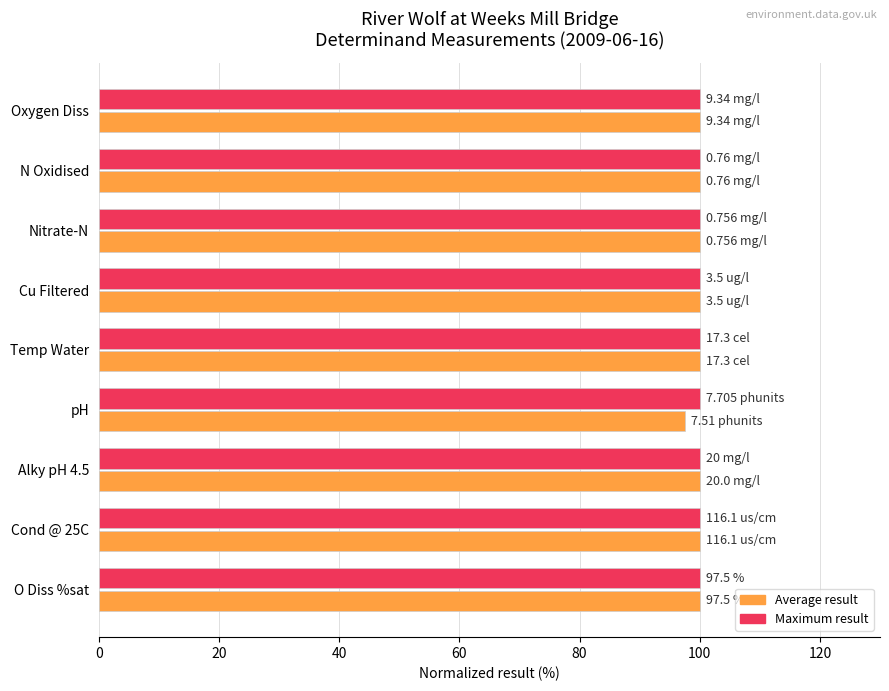

What is the total value across all series at Alky pH 4.5?

200.0